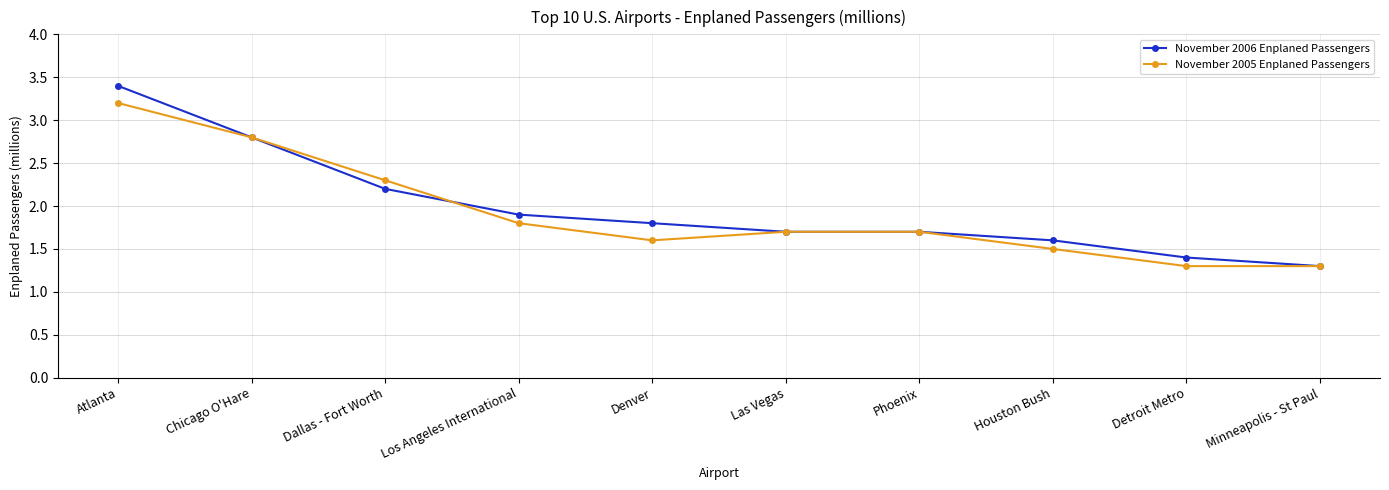

Reading left to right, list all the values displayed in this chart.

November 2006 Enplaned Passengers: Atlanta=3.4	Chicago O'Hare=2.8	Dallas - Fort Worth=2.2	Los Angeles International=1.9	Denver=1.8	Las Vegas=1.7	Phoenix=1.7	Houston Bush=1.6	Detroit Metro=1.4	Minneapolis - St Paul=1.3
November 2005 Enplaned Passengers: Atlanta=3.2	Chicago O'Hare=2.8	Dallas - Fort Worth=2.3	Los Angeles International=1.8	Denver=1.6	Las Vegas=1.7	Phoenix=1.7	Houston Bush=1.5	Detroit Metro=1.3	Minneapolis - St Paul=1.3